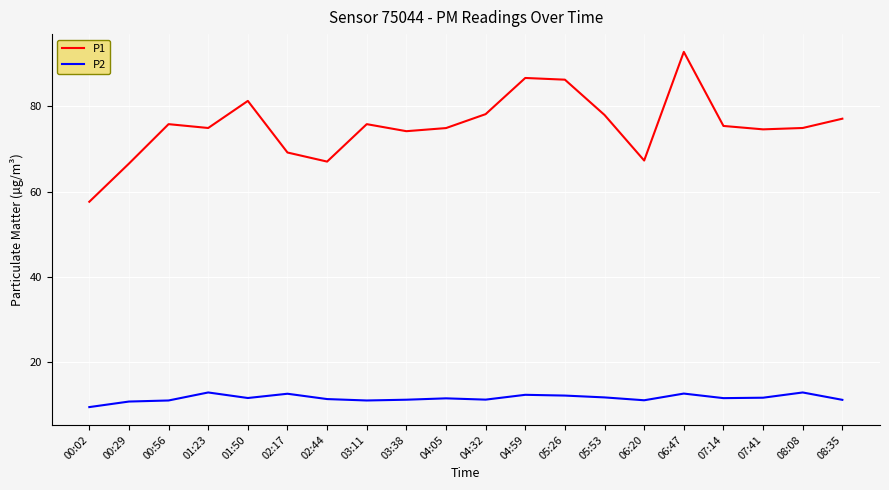

Which series has the largest range (max minus min)?

P1